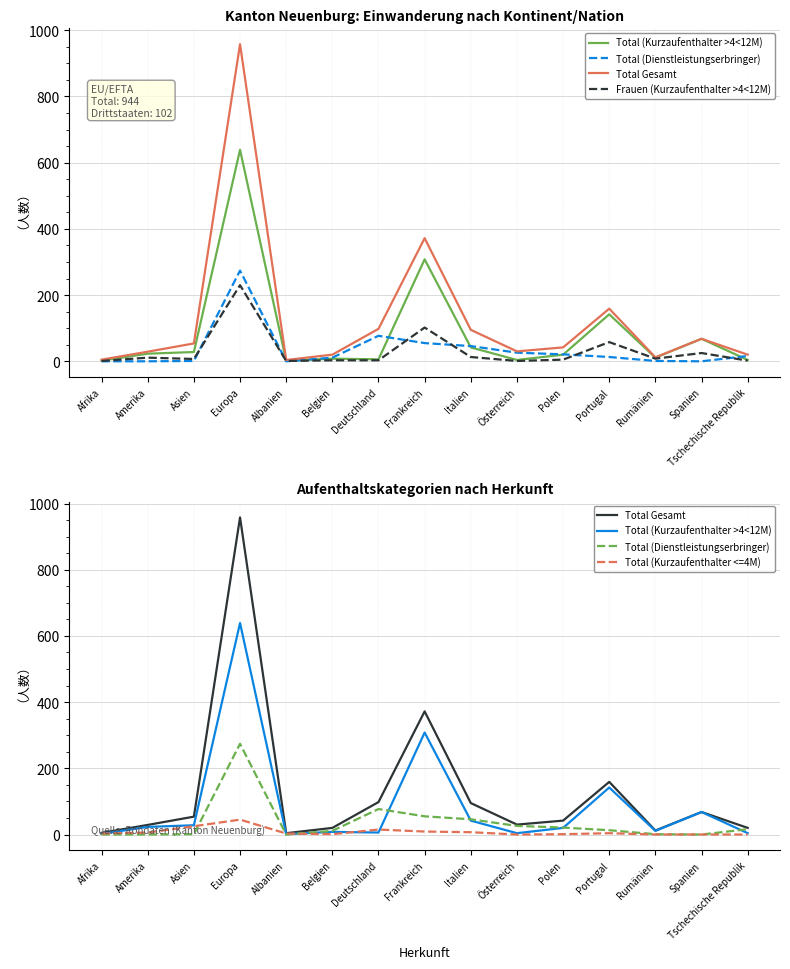

The Total (Kurzaufenthalter >4<12M) series shows 19 at Asien. True or false?

False